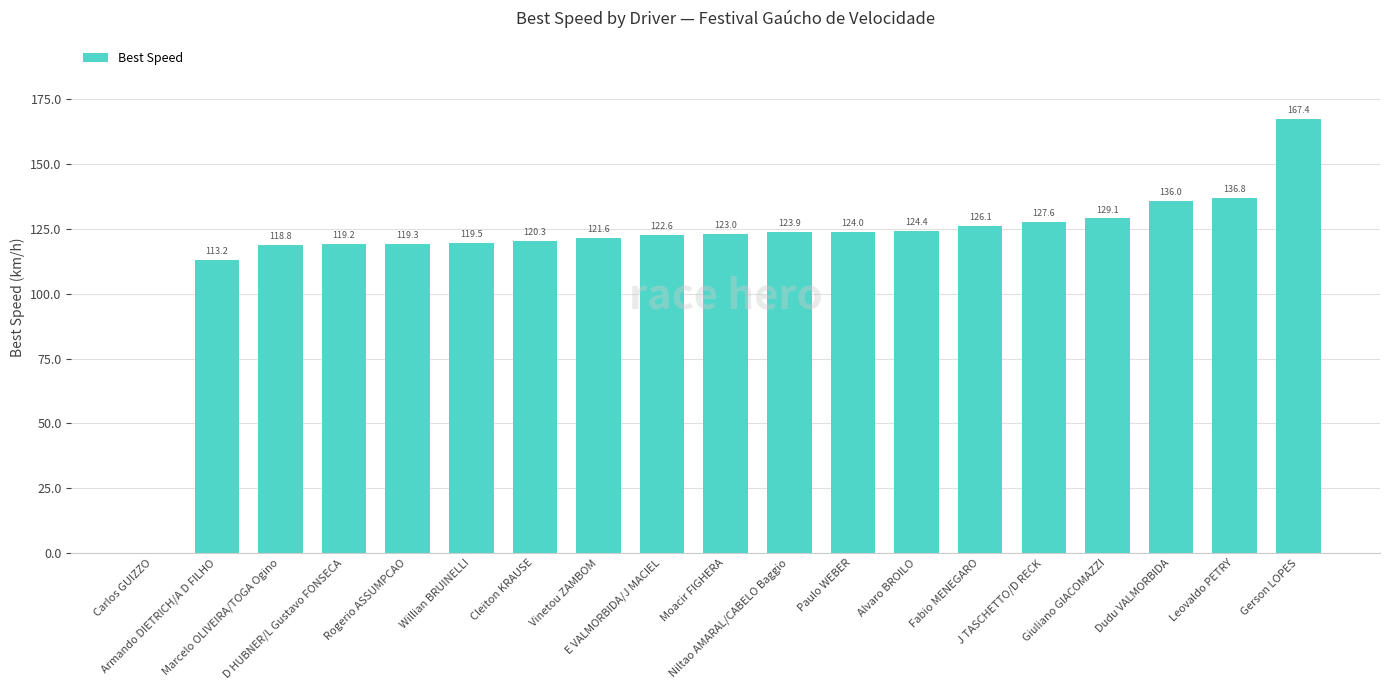

What is the sum of the values at Paulo WEBER and Niltao AMARAL/CABELO Baggio?

247.9